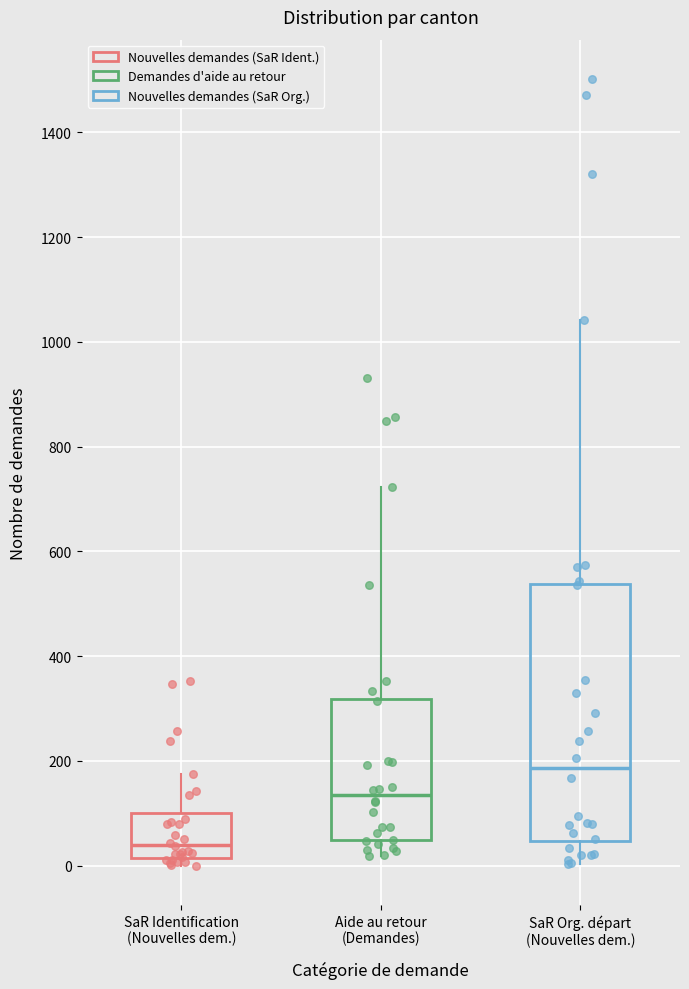

Where does the upper whisker of the box for SaR Identification (Nouvelles dem.) end on the y-axis? The values are not printed on the chart, so give them approximately, as read against the axis.

180